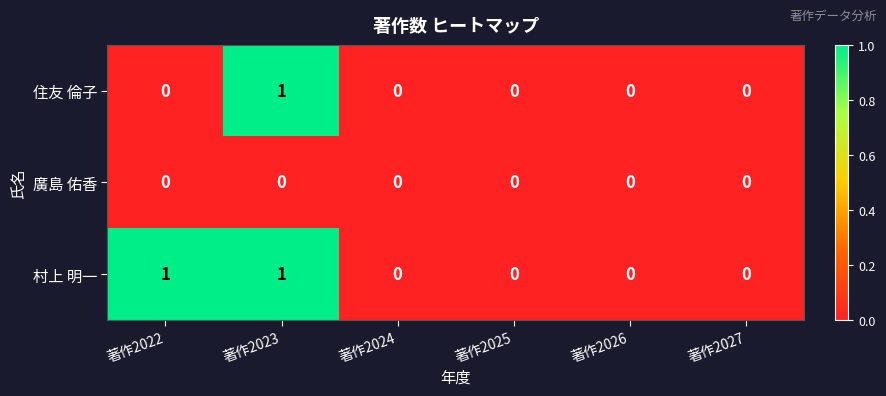

List the series in order of their overall mean, highest first.

村上 明一, 住友 倫子, 廣島 佑香